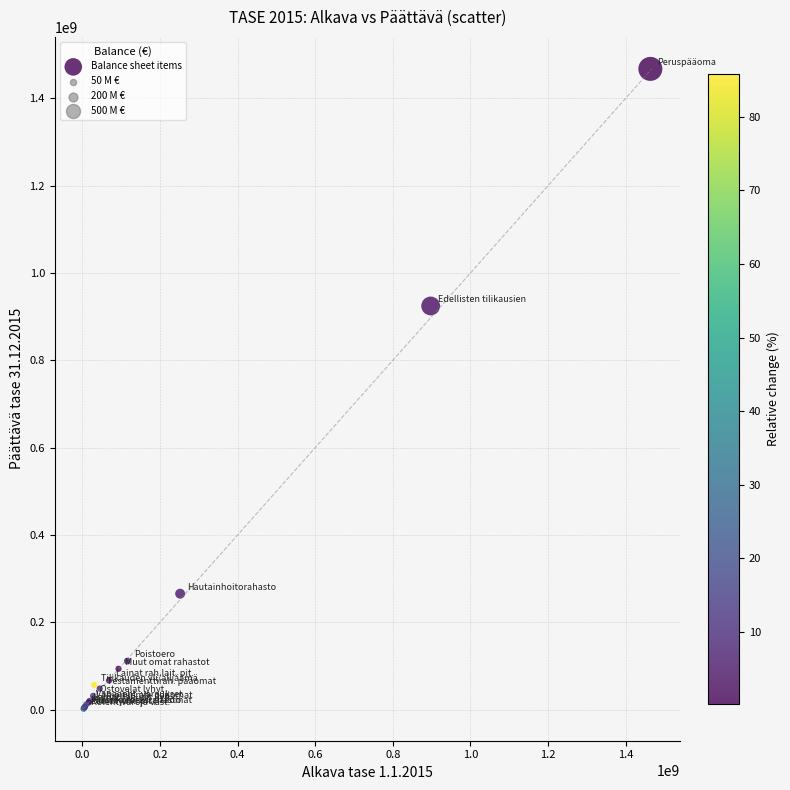

What Y value in the scatter plot is closest to 734749745?

924383685.9